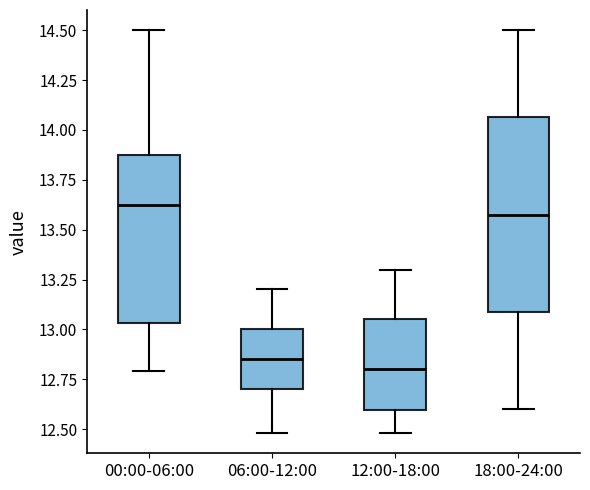

Reading left to right, transcribe this box plot: for each box, give where its median line is, the range the box spans, and where its two whiskers end, as read against the y-axis. The values are not printed on the chart, so give them approximately, as read against the axis.

00:00-06:00: median 13.65, box 13.05 to 13.85, whiskers 12.80 to 14.50
06:00-12:00: median 12.85, box 12.70 to 13.00, whiskers 12.50 to 13.20
12:00-18:00: median 12.80, box 12.60 to 13.05, whiskers 12.50 to 13.30
18:00-24:00: median 13.60, box 13.10 to 14.05, whiskers 12.60 to 14.50